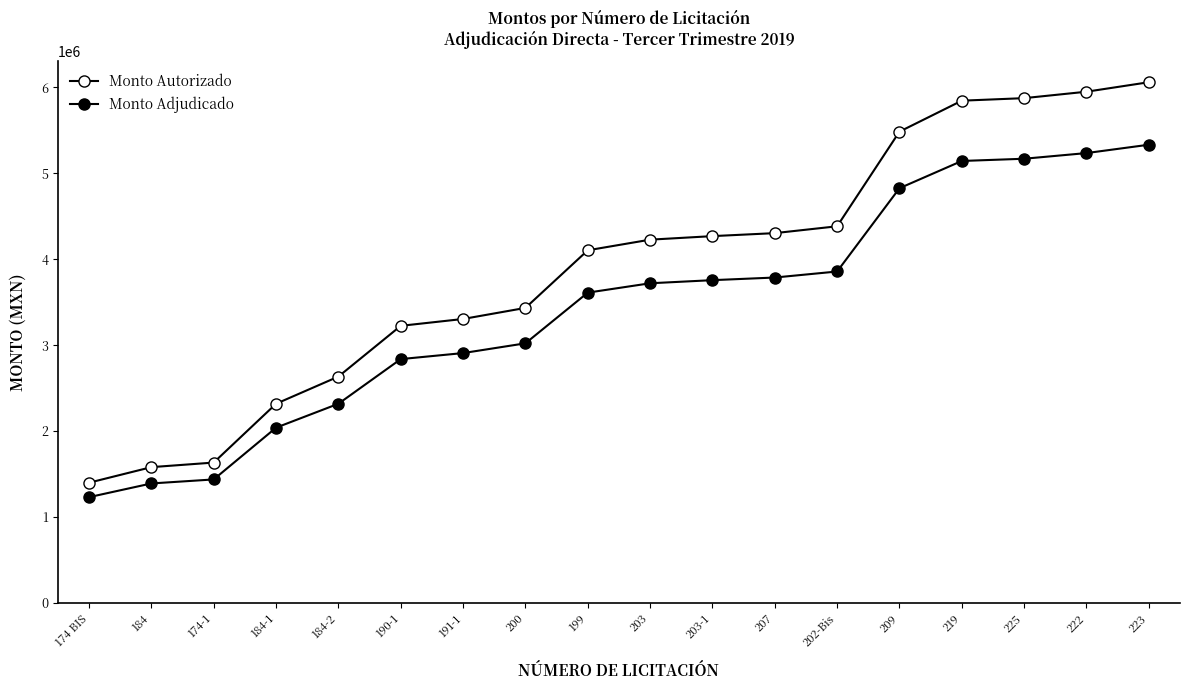

How many lines are shown in the chart?

2